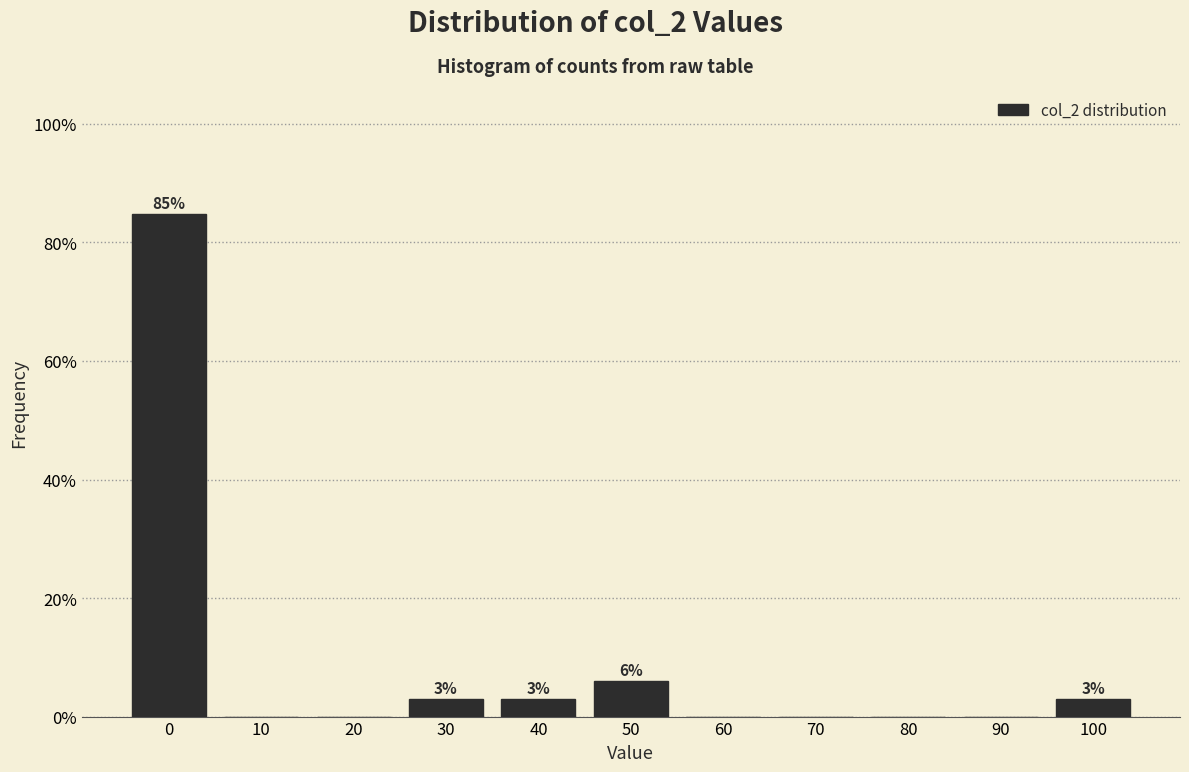

Reading left to right, transcribe all the data shown in this chart.

0=84.8	10=0.0	20=0.0	30=3.0	40=3.0	50=6.1	60=0.0	70=0.0	80=0.0	90=0.0	100=3.0